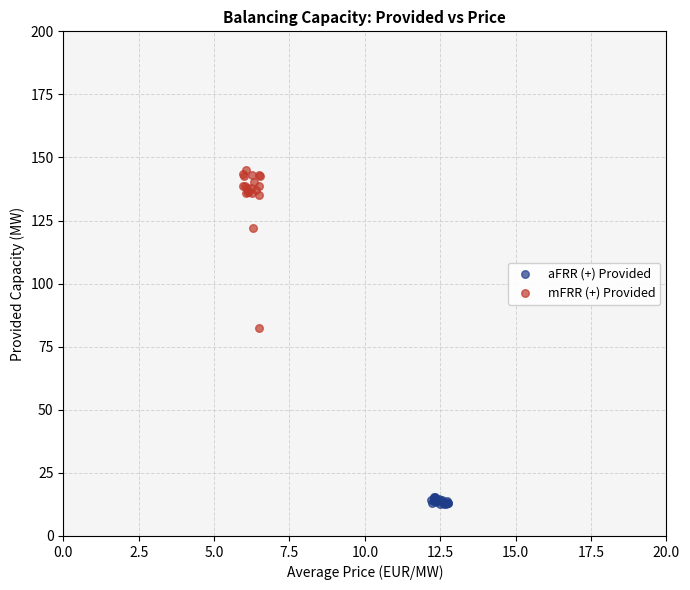

Which series has the largest Y range (max minus min)?

mFRR (+) Provided